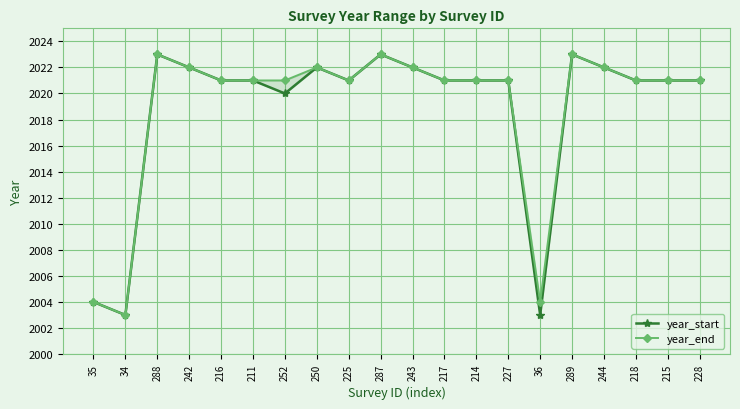

How many interior local peaks does the year_end series have?

4